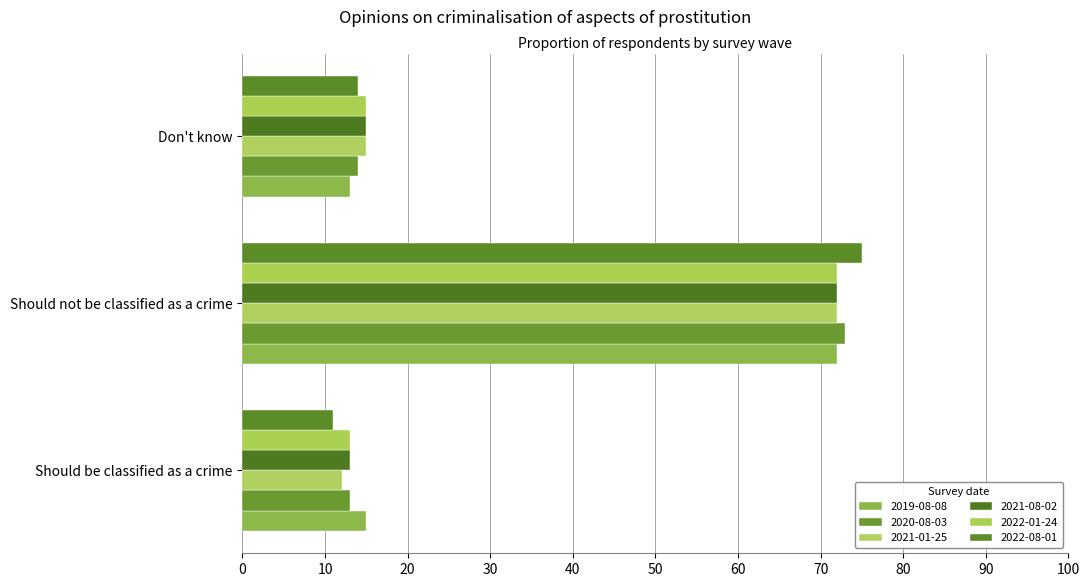

How many values in the 2021-08-02 series are below 15?

1